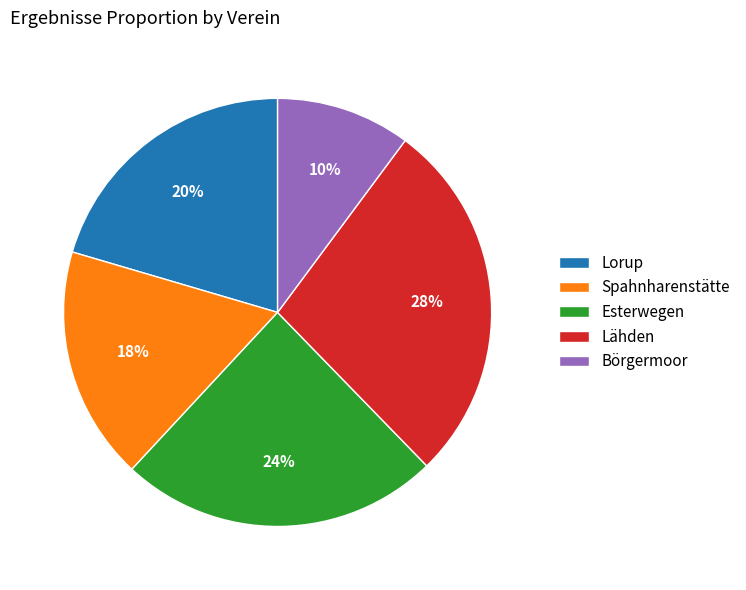

How many segments does this pie chart have?

5